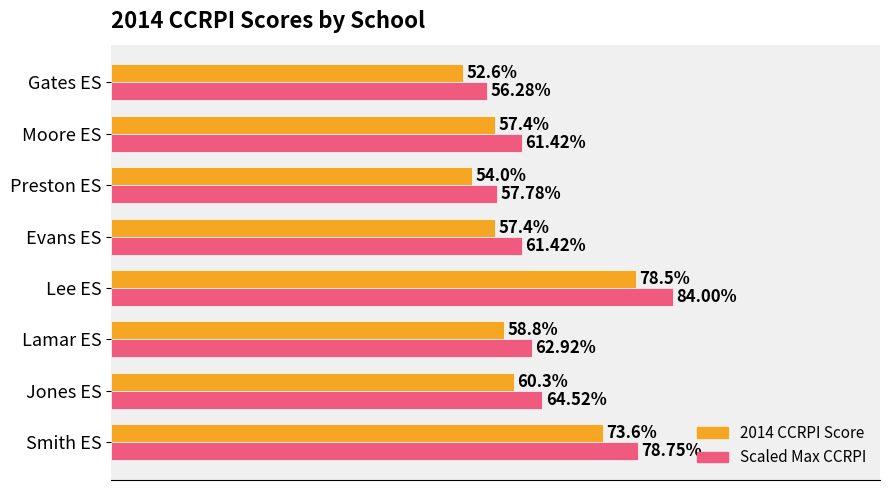

Rank the series by their average value, from lowest to highest.

2014 CCRPI Score, Scaled Max CCRPI